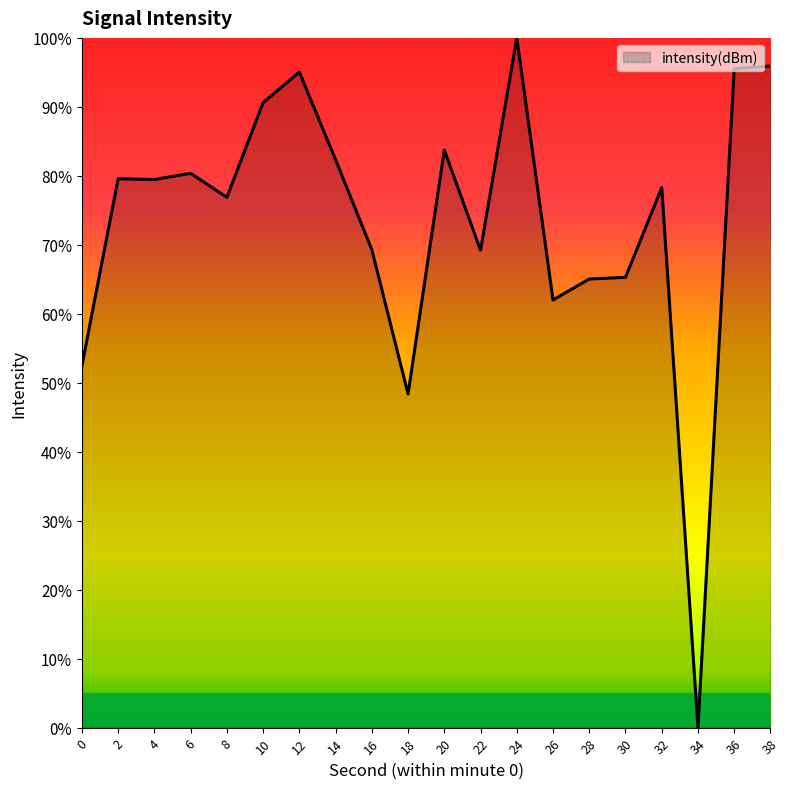

What is the difference between the maximum and minimum values?

100.0